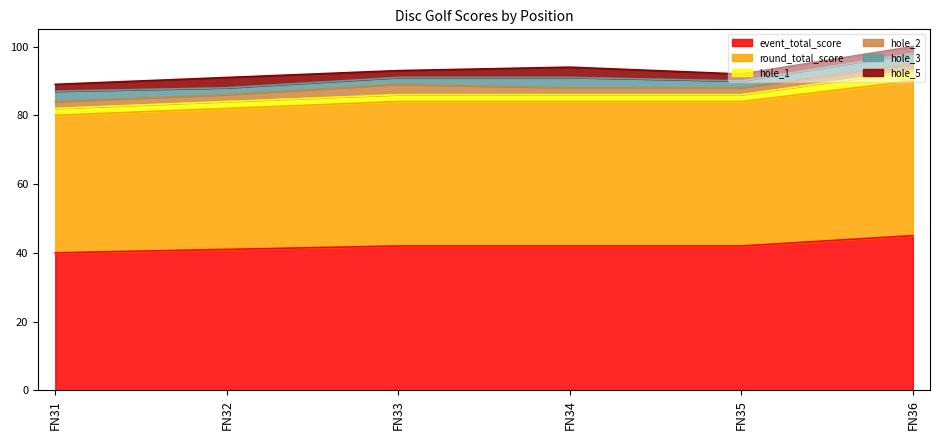

How many data points in event_total_score are less than 42?

2